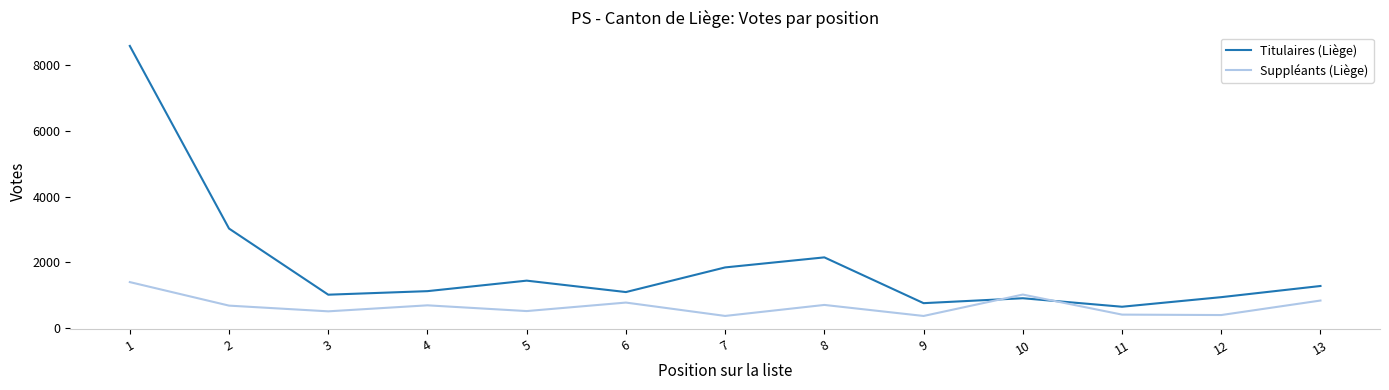

Between 4 and 12, which series saw the biggest shift?

Suppléants (Liège)